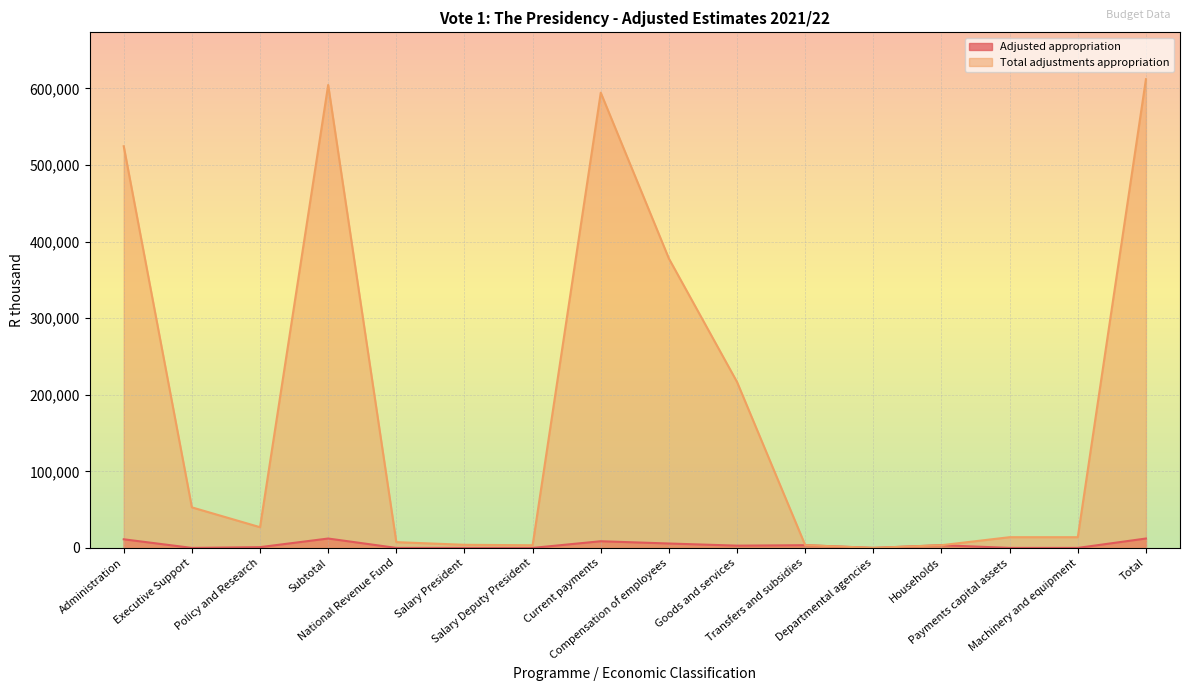

How many interior local valleys does the Adjusted appropriation series have?

3